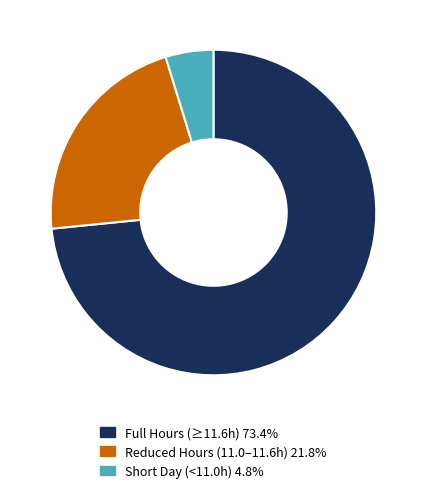

Is Reduced Hours (11.0–11.6h) 21.8% the majority of the pie?

No